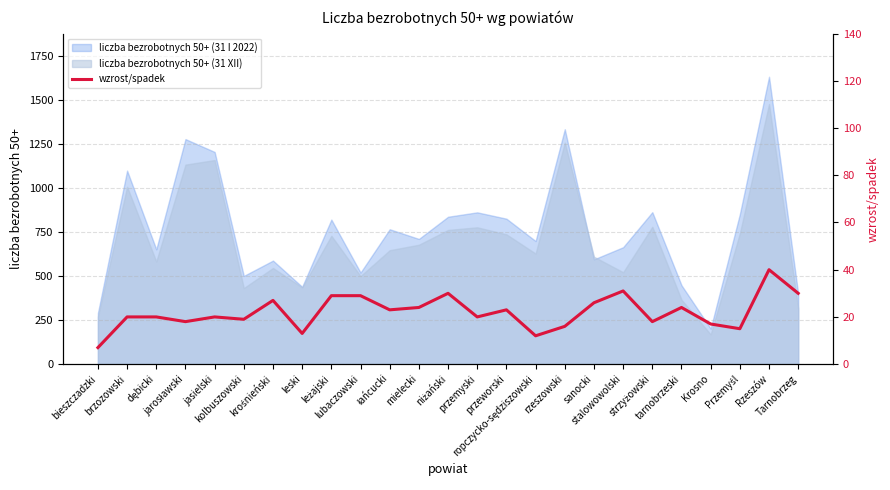

True or false: there are more than 0 points higher than both neighbors.

True